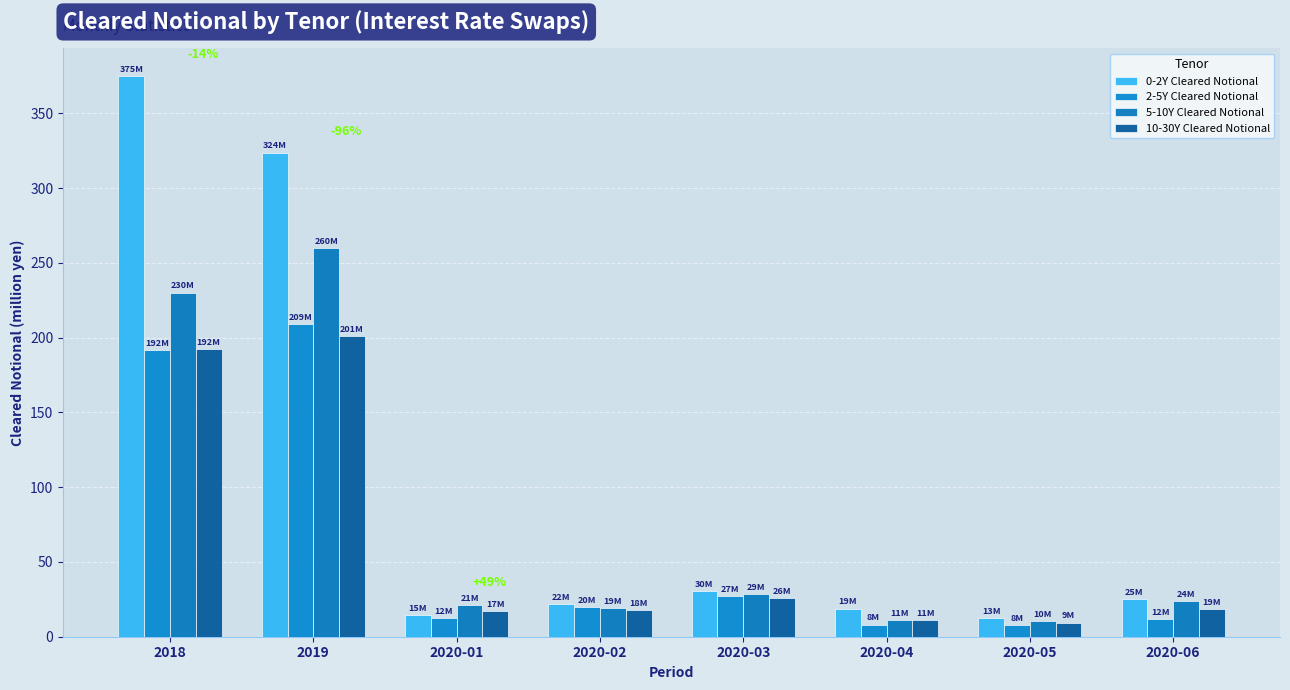

At which label does 2-5Y Cleared Notional first exceed 19?

2018